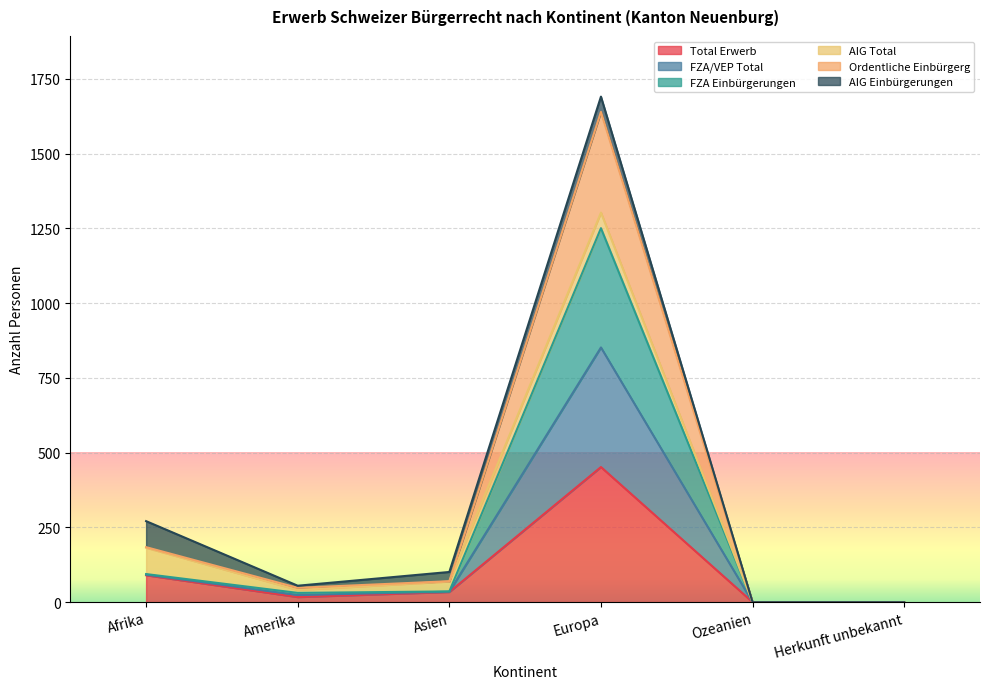

What is the difference between the second highest and minimum values in the Ordentliche Einbürgerg series?

184